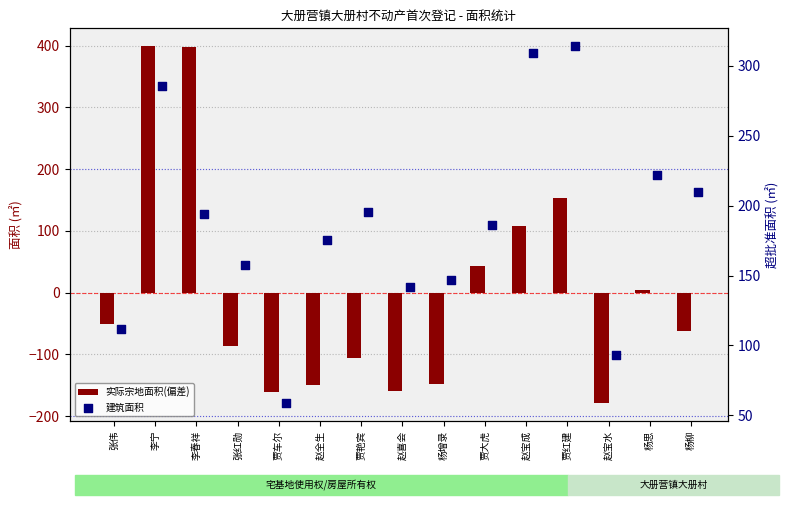

At which category is the sum across all series the highest?

李宁